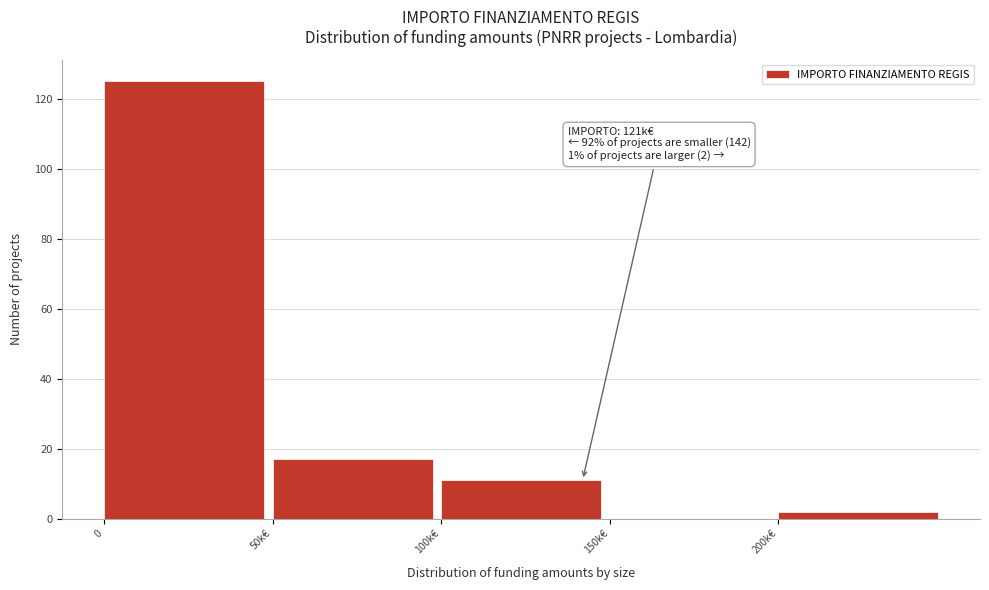

Reading left to right, what are all the values shown in this chart?

0=125	50k€=17	100k€=11	150k€=0	200k€=2